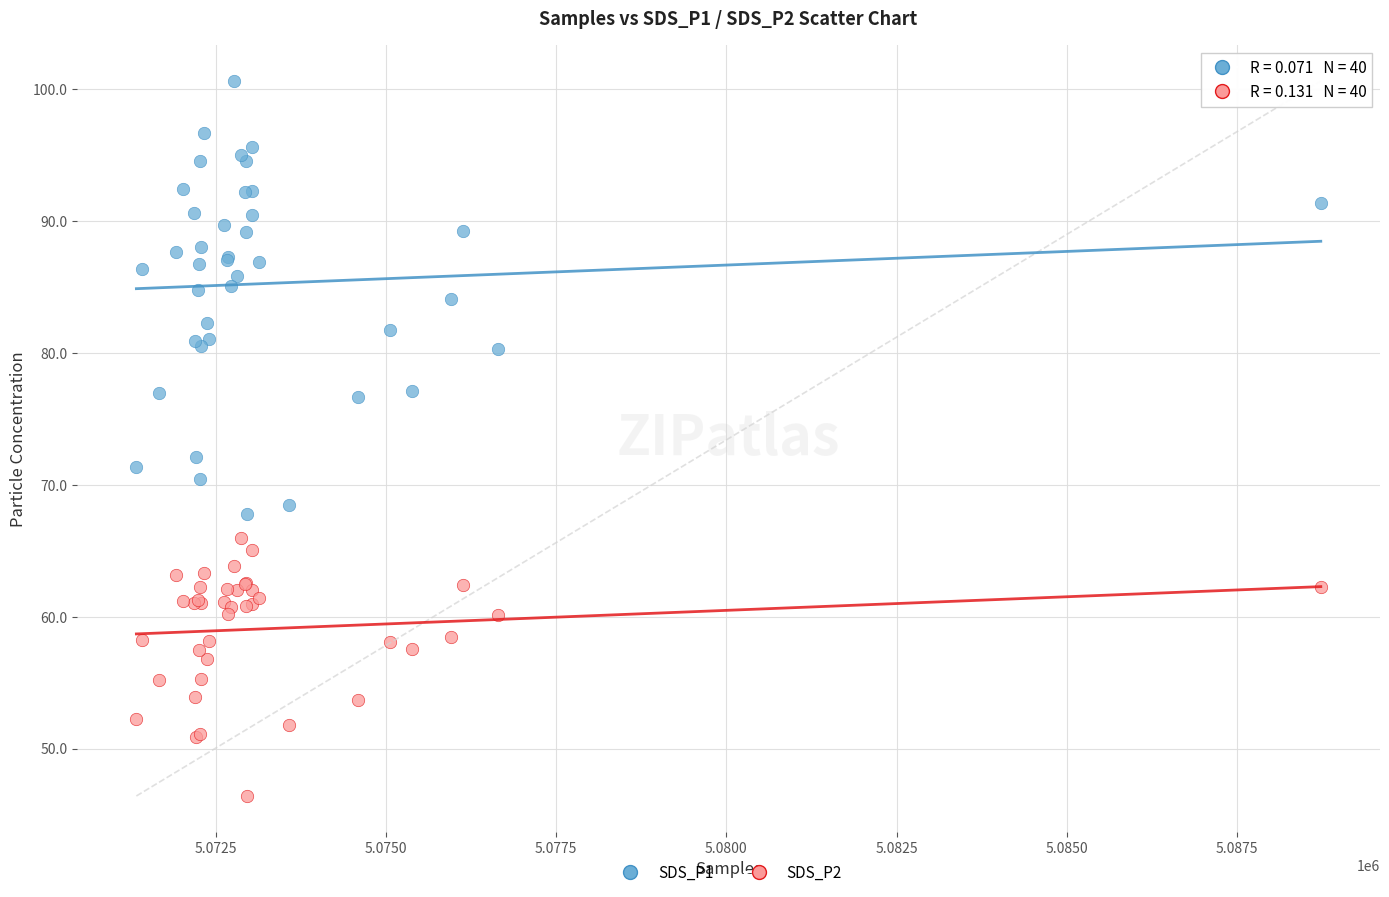

Which series contains the highest Y value?

SDS_P1